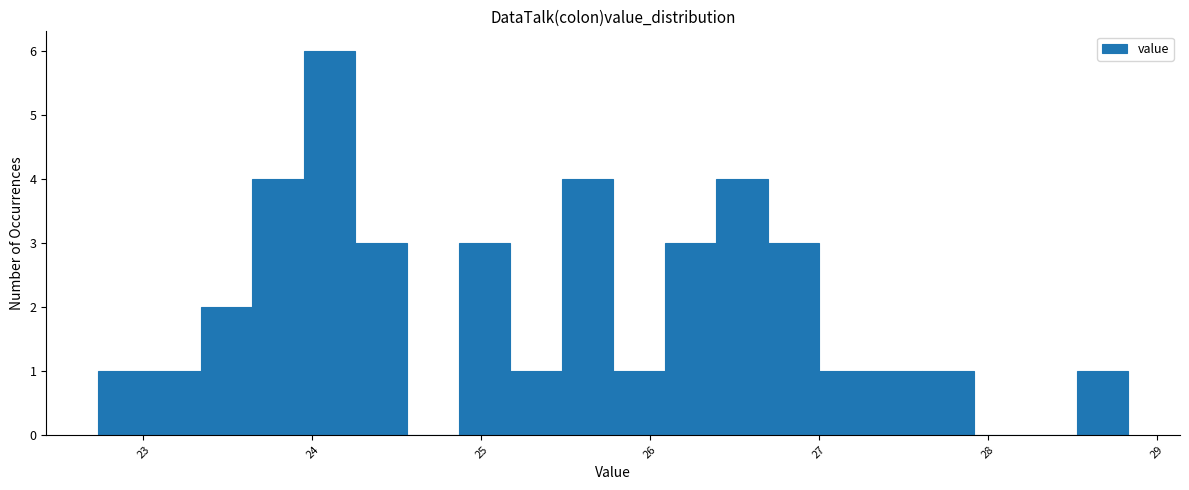

Read against the x-axis, roughly where is the centre of the tallest bar?

24.1